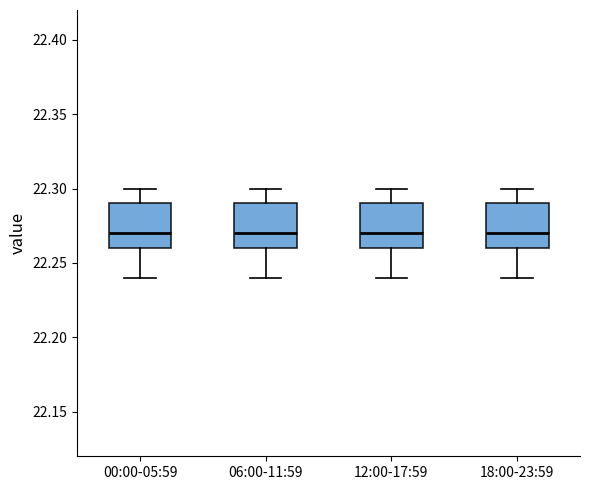

Reading left to right, read every box against the y-axis: the position of its median line, the range the box covers, and the ends of its whiskers. The values are not printed on the chart, so give them approximately, as read against the axis.

00:00-05:59: median 22.27, box 22.26 to 22.29, whiskers 22.24 to 22.30
06:00-11:59: median 22.27, box 22.26 to 22.29, whiskers 22.24 to 22.30
12:00-17:59: median 22.27, box 22.26 to 22.29, whiskers 22.24 to 22.30
18:00-23:59: median 22.27, box 22.26 to 22.29, whiskers 22.24 to 22.30